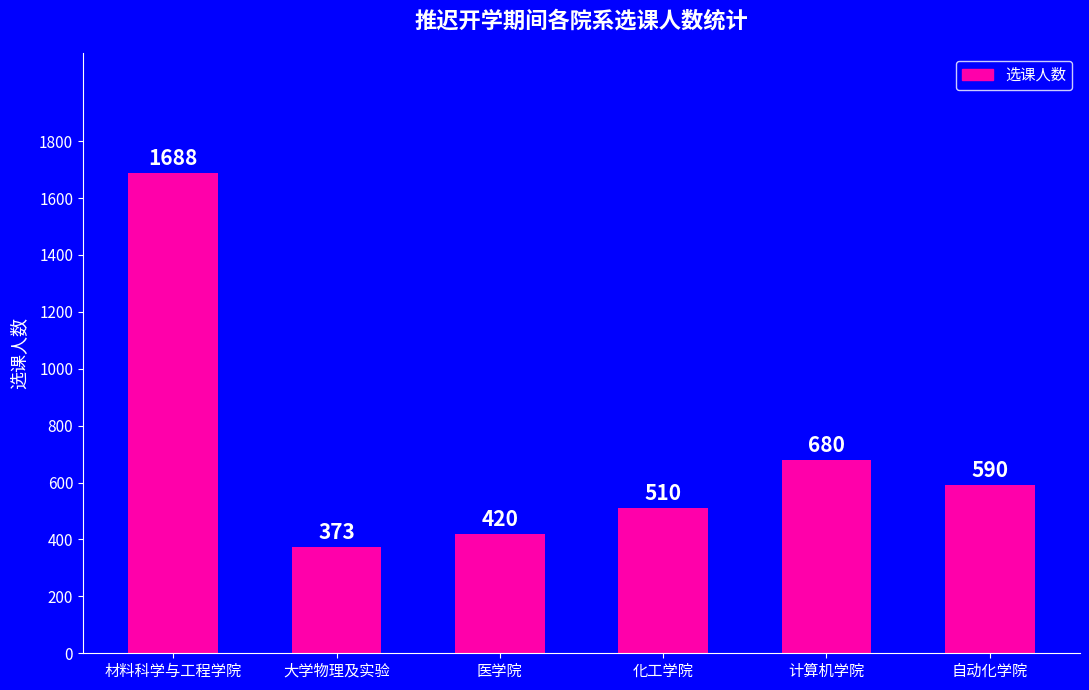

Reading left to right, extract all data points from this chart.

材料科学与工程学院=1688	大学物理及实验=373	医学院=420	化工学院=510	计算机学院=680	自动化学院=590